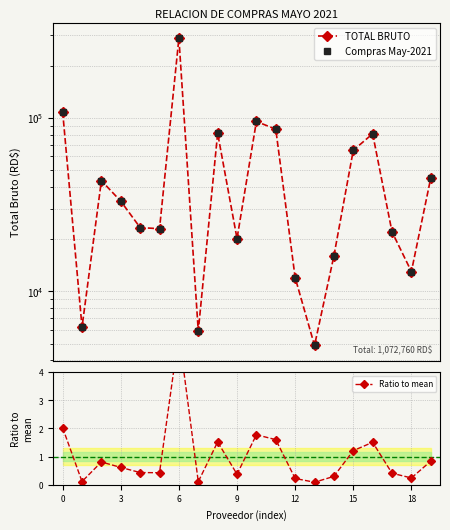

Reading left to right, list all the values displayed in this chart.

TOTAL BRUTO: 108513.0	6215.0	43424.0	33069.9	23301.0	22956.9	287790.0	5900.0	81492.0	20142.7	95266.0	85951.2	11994.7	4875.0	15989.0	64975.0	80905.0	22000.0	13000.0	45000.0
Compras May-2021: 108513.0	6215.0	43424.0	33069.9	23301.0	22956.9	287790.0	5900.0	81492.0	20142.7	95266.0	85951.2	11994.7	4875.0	15989.0	64975.0	80905.0	22000.0	13000.0	45000.0
Ratio to mean: 2.0	0.1	0.8	0.6	0.4	0.4	5.4	0.1	1.5	0.4	1.8	1.6	0.2	0.1	0.3	1.2	1.5	0.4	0.2	0.8